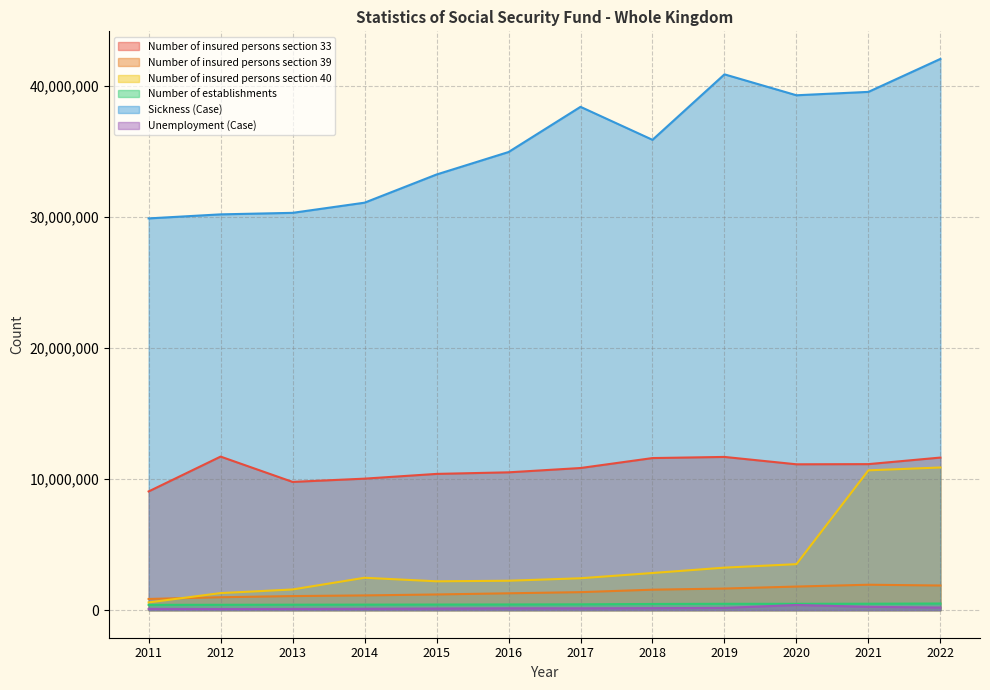

Rank the categories by Number of establishments value from highest to lowest.

2022, 2021, 2020, 2019, 2018, 2017, 2016, 2015, 2014, 2013, 2012, 2011